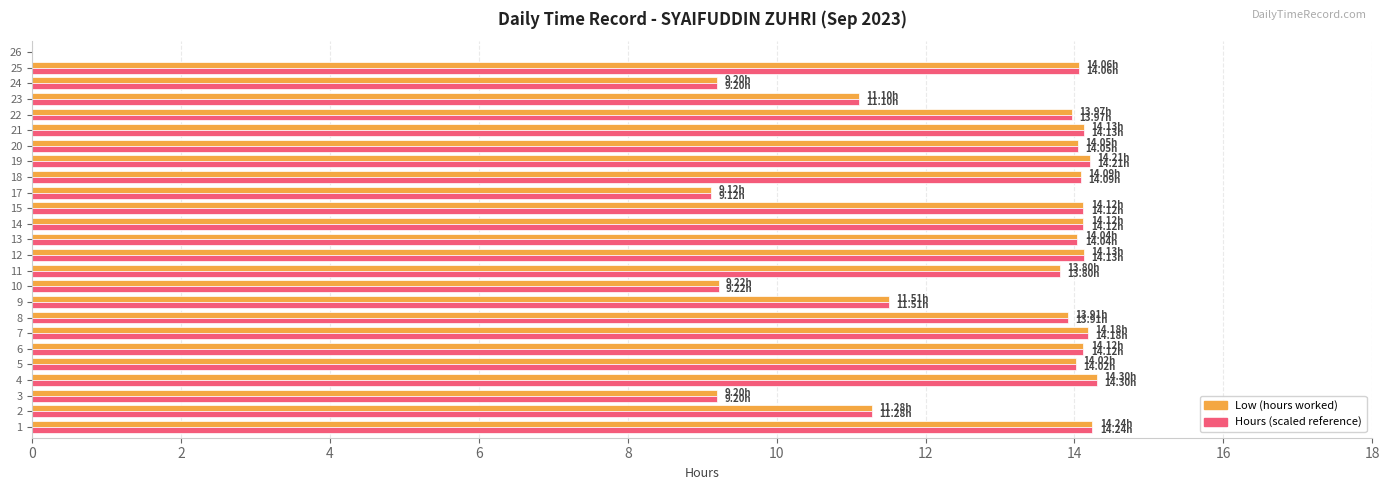

What is the total value across all series at 15?

28.2